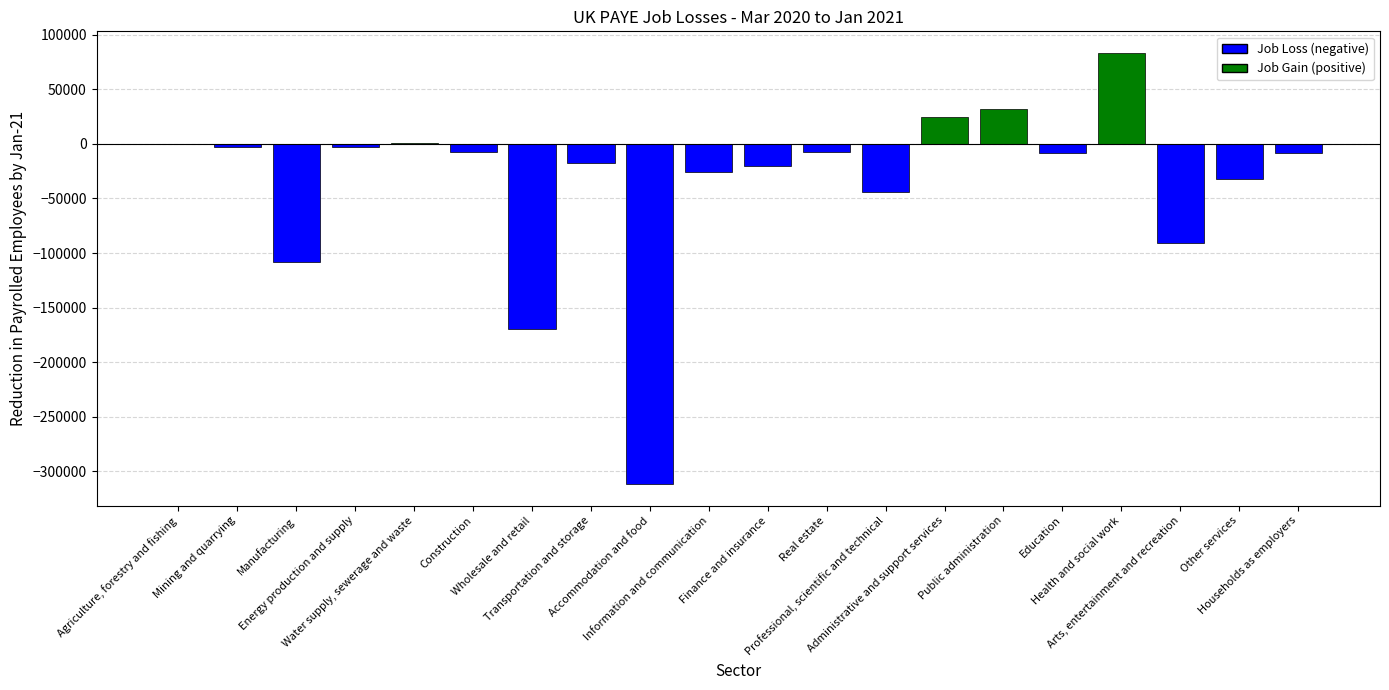

What is the maximum value shown in the chart?

83300